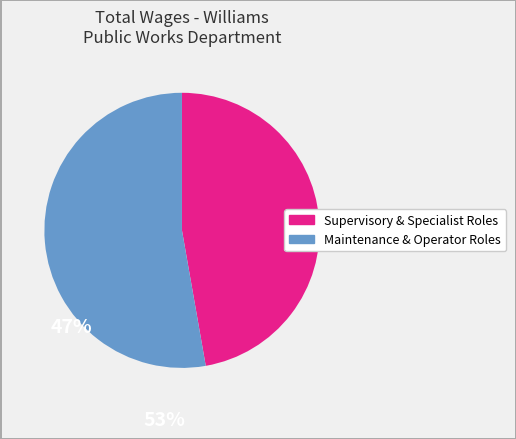

Does any single category account for the majority?

Yes